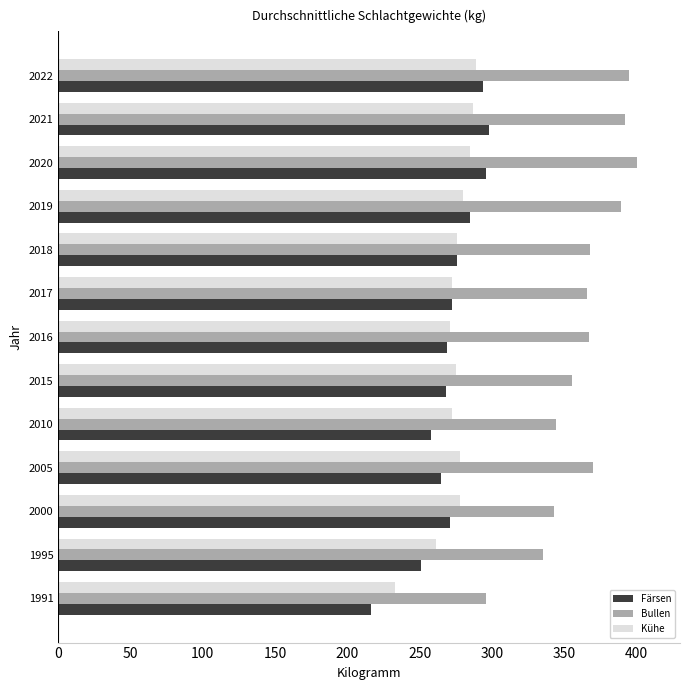

What is the sum of all Kühe values?

3557